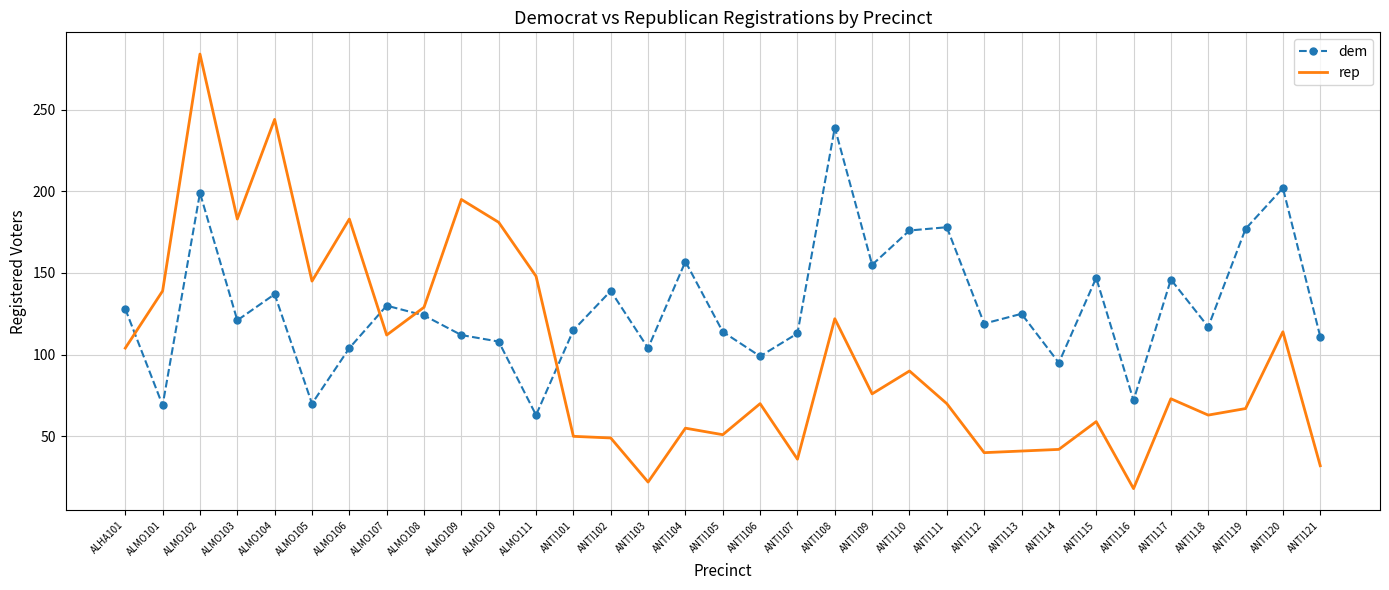

List the series in order of their overall mean, lowest first.

rep, dem